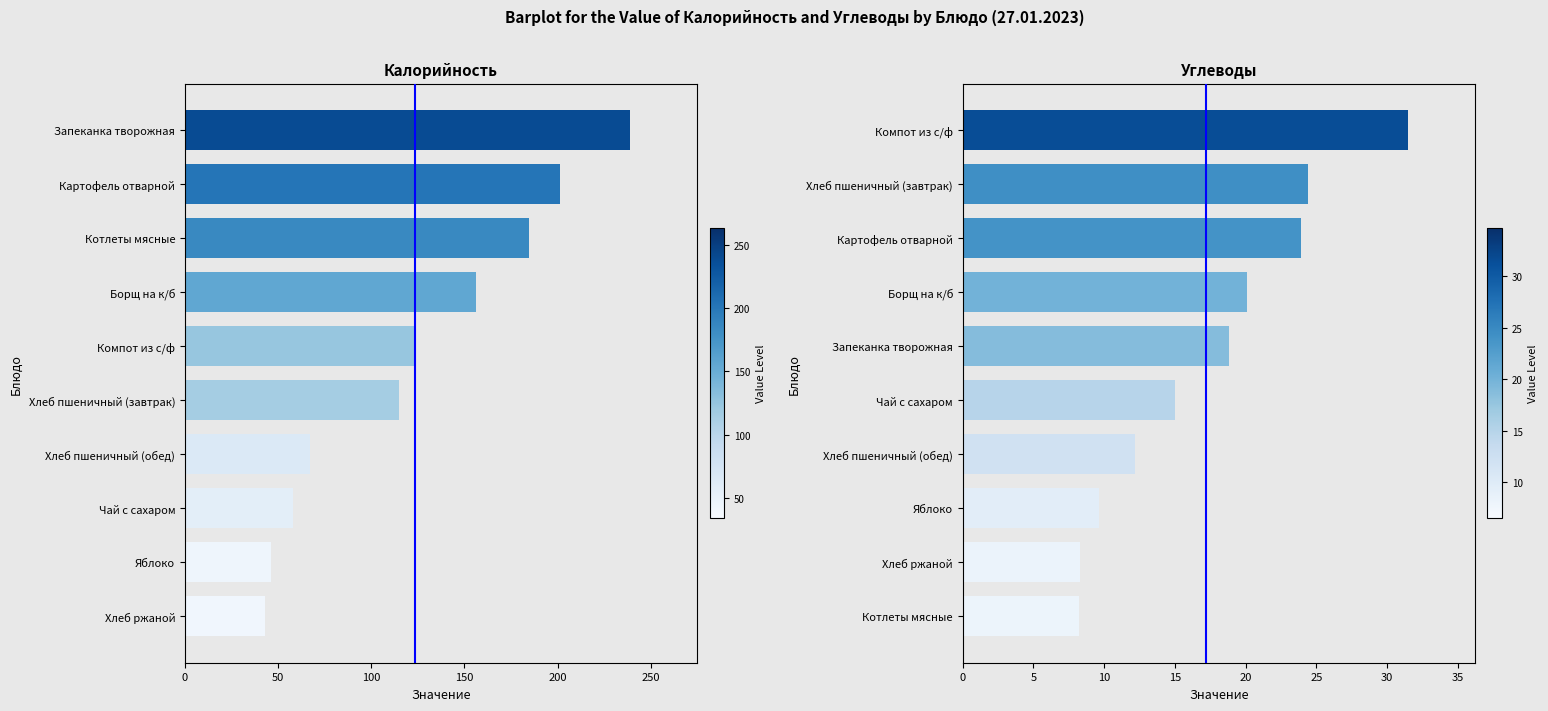

Is it true that Калорийность equals 72.1 at Яблоко?

False